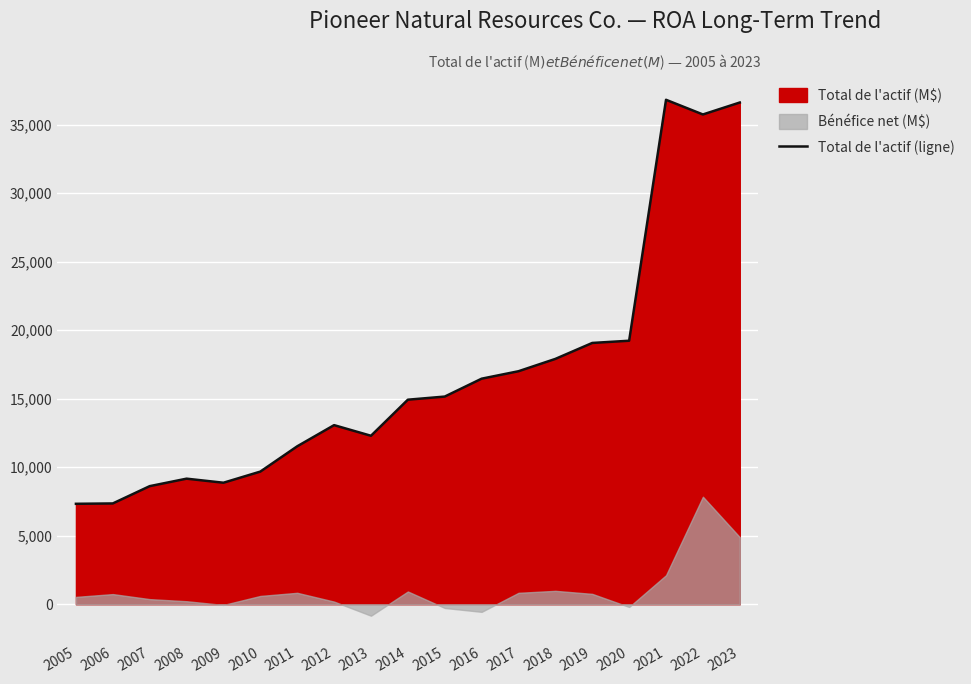

Is it true that the value at 2018 is 17903?

True